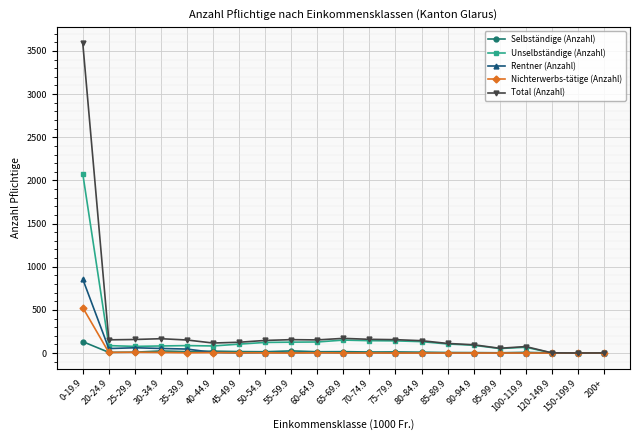

What is the difference between the Unselbständige (Anzahl) values at 70-74.9 and 200+?

143